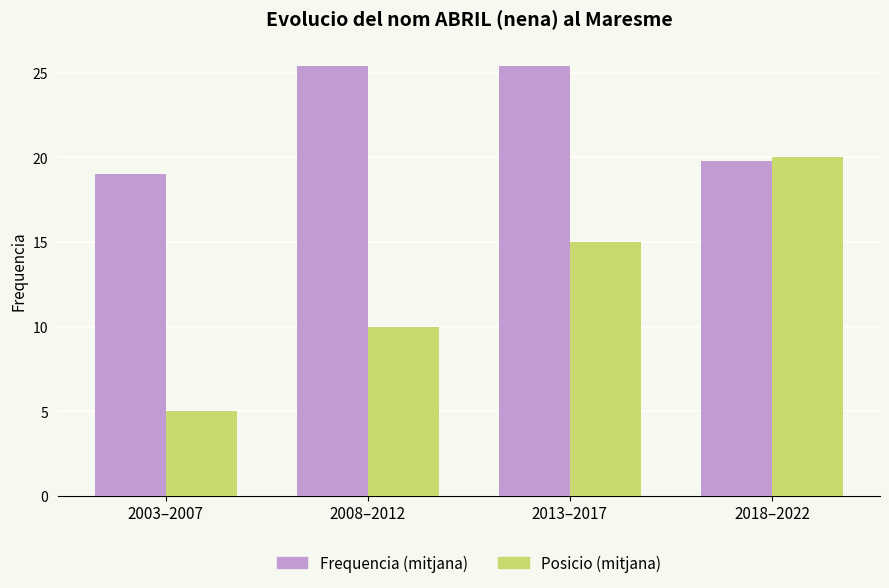

Rank the series at 2013–2017 from lowest to highest value.

Posicio (mitjana), Frequencia (mitjana)